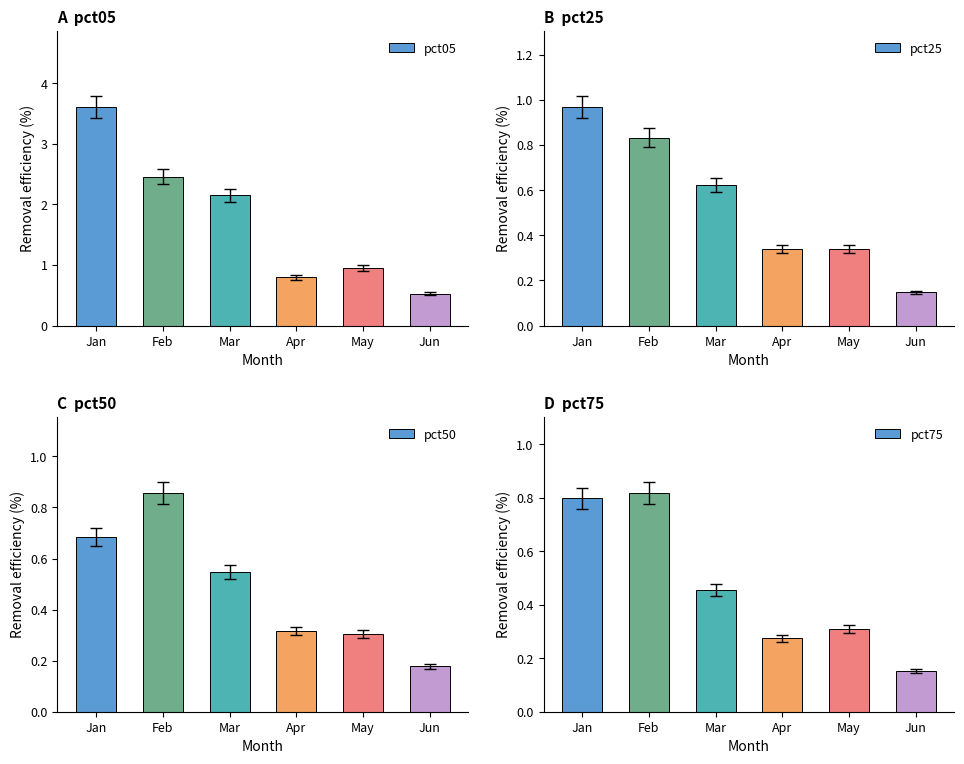

Reading left to right, what are all the values shown in this chart?

pct05: Jan=3.6	Feb=2.5	Mar=2.1	Apr=0.8	May=0.9	Jun=0.5
pct25: Jan=1.0	Feb=0.8	Mar=0.6	Apr=0.3	May=0.3	Jun=0.1
pct50: Jan=0.7	Feb=0.9	Mar=0.5	Apr=0.3	May=0.3	Jun=0.2
pct75: Jan=0.8	Feb=0.8	Mar=0.5	Apr=0.3	May=0.3	Jun=0.2